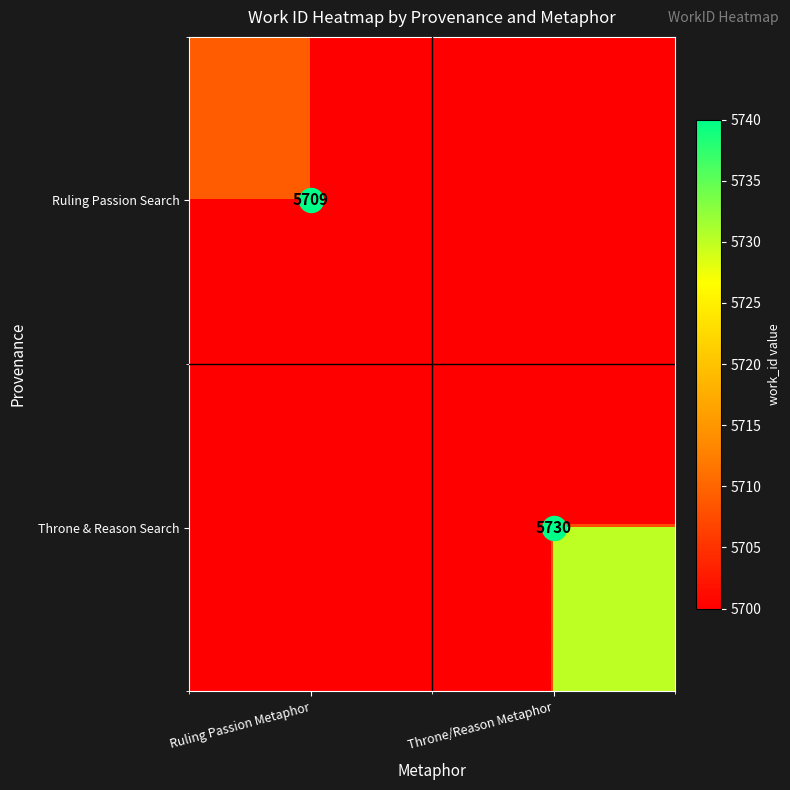

How many series are shown in this chart?

2